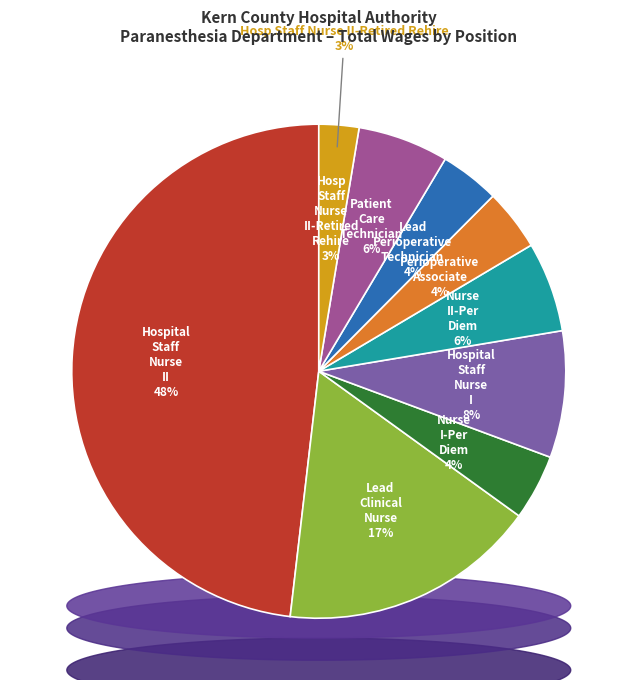

True or false: Nurse II-Per Diem accounts for 19% of the total.

False